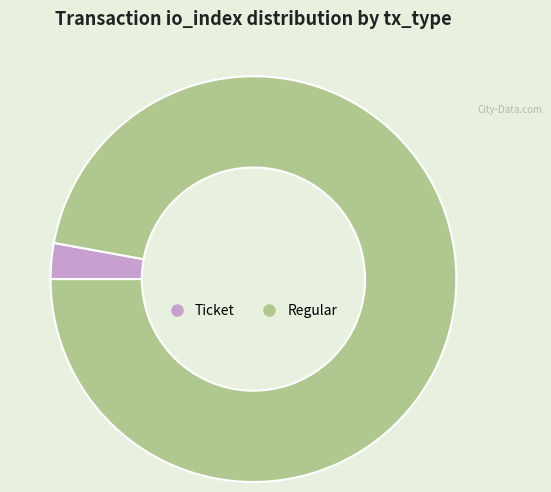

Is there any slice that represents more than half of the pie?

Yes